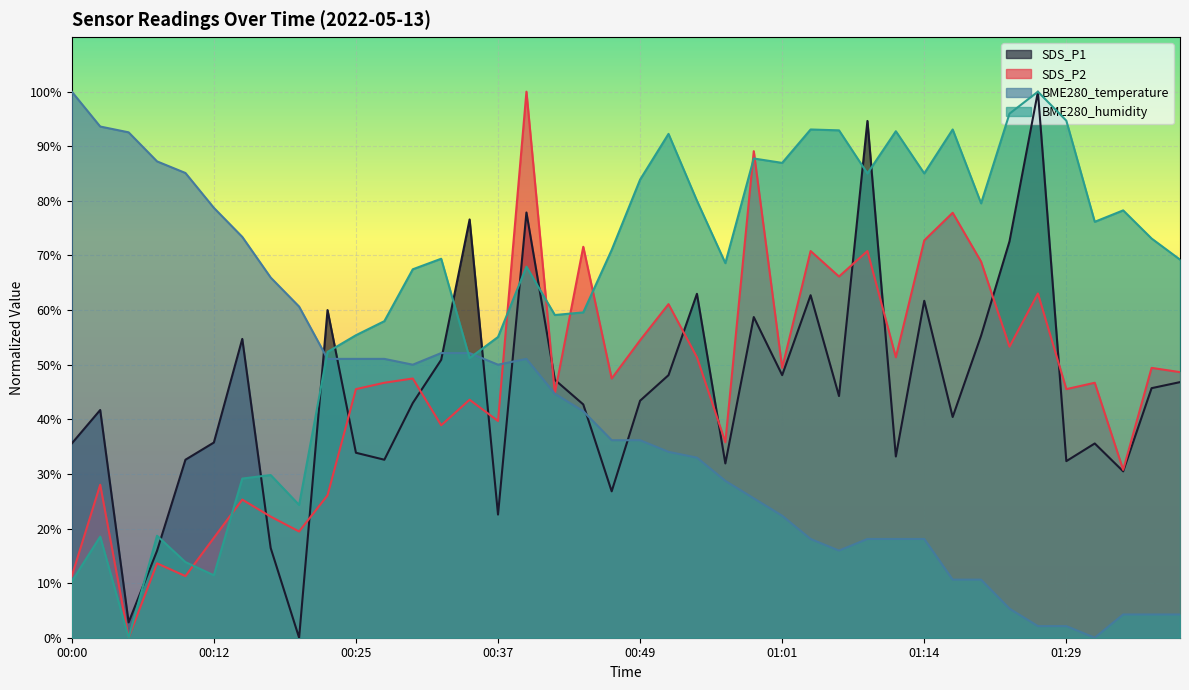

Reading left to right, list all the values displayed in this chart.

SDS_P1: 35.6	41.7	2.8	15.9	32.6	35.7	54.7	16.4	0.0	60.0	33.9	32.6	43.0	50.9	76.6	22.6	77.9	47.2	42.7	26.8	43.4	48.1	63.0	31.9	58.7	48.1	62.7	44.3	94.6	33.2	61.7	40.4	55.3	72.6	100.0	32.3	35.6	30.5	45.7	46.8
SDS_P2: 11.3	28.0	0.0	13.6	11.3	18.3	25.3	22.2	19.5	26.1	45.5	46.7	47.5	38.9	43.6	39.7	100.0	44.7	71.6	47.5	54.5	61.1	51.4	35.8	89.1	49.4	70.8	66.1	70.8	51.4	72.8	77.8	68.9	53.3	63.0	45.5	46.7	30.7	49.4	48.6
BME280_temperature: 100.0	93.6	92.6	87.2	85.1	78.7	73.4	66.0	60.6	51.1	51.1	51.1	50.0	52.1	52.1	50.0	51.1	44.7	41.5	36.2	36.2	34.0	33.0	28.7	25.5	22.3	18.1	16.0	18.1	18.1	18.1	10.6	10.6	5.3	2.1	2.1	0.0	4.3	4.3	4.3
BME280_humidity: 10.3	18.5	0.0	18.7	13.8	11.4	29.1	29.8	24.3	52.3	55.4	58.0	67.5	69.4	51.2	55.1	68.0	59.1	59.6	71.0	83.9	92.3	80.0	68.6	87.8	87.0	93.1	92.9	85.0	92.8	85.0	93.1	79.5	96.0	100.0	94.7	76.2	78.3	73.1	69.2